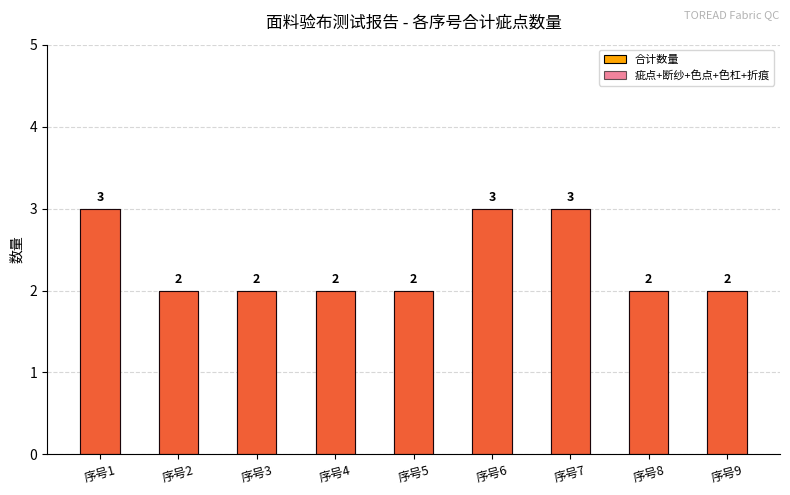

Does the chart contain stacked bars?

No